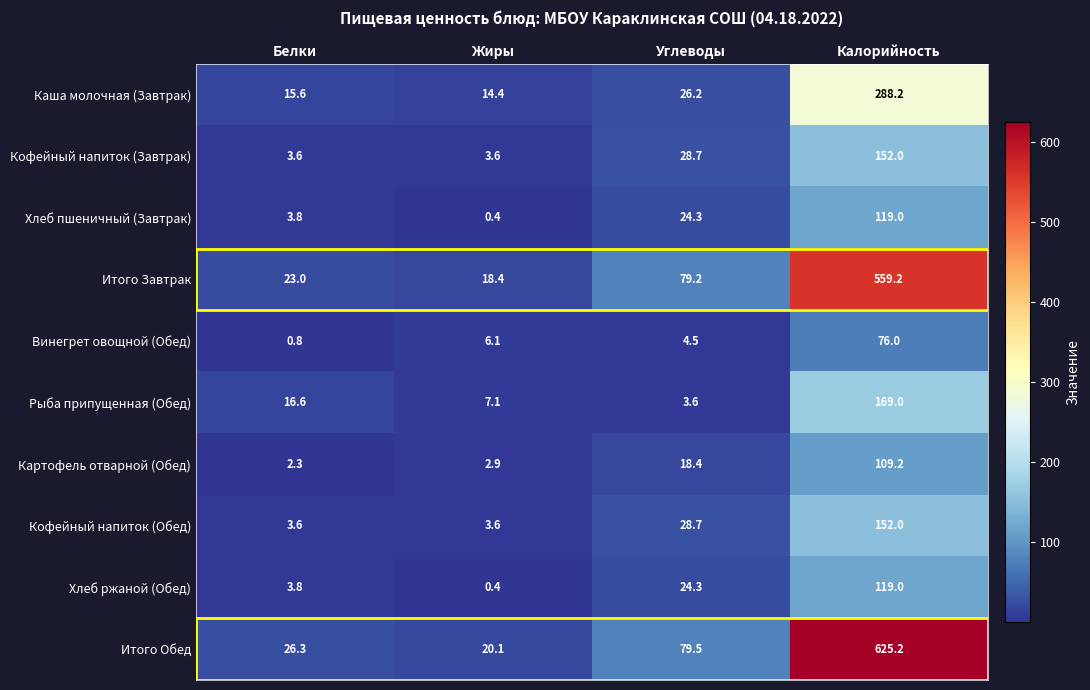

The value of Итого Завтрак at Жиры is 29.6. True or false?

False